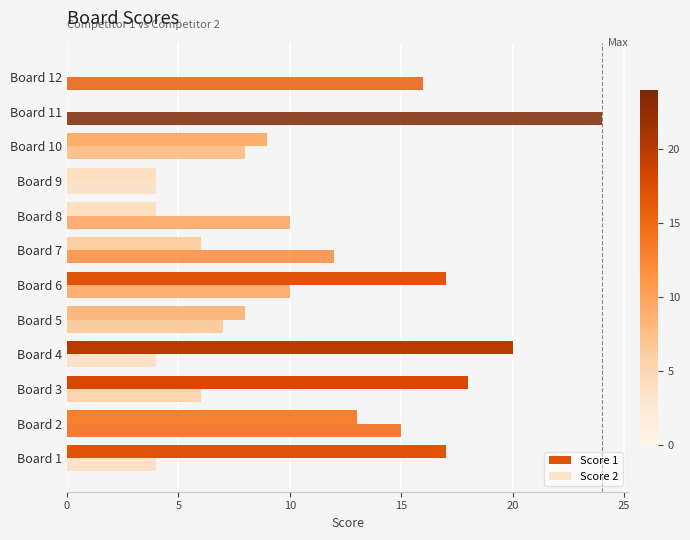

Count the number of data series in this chart.

2